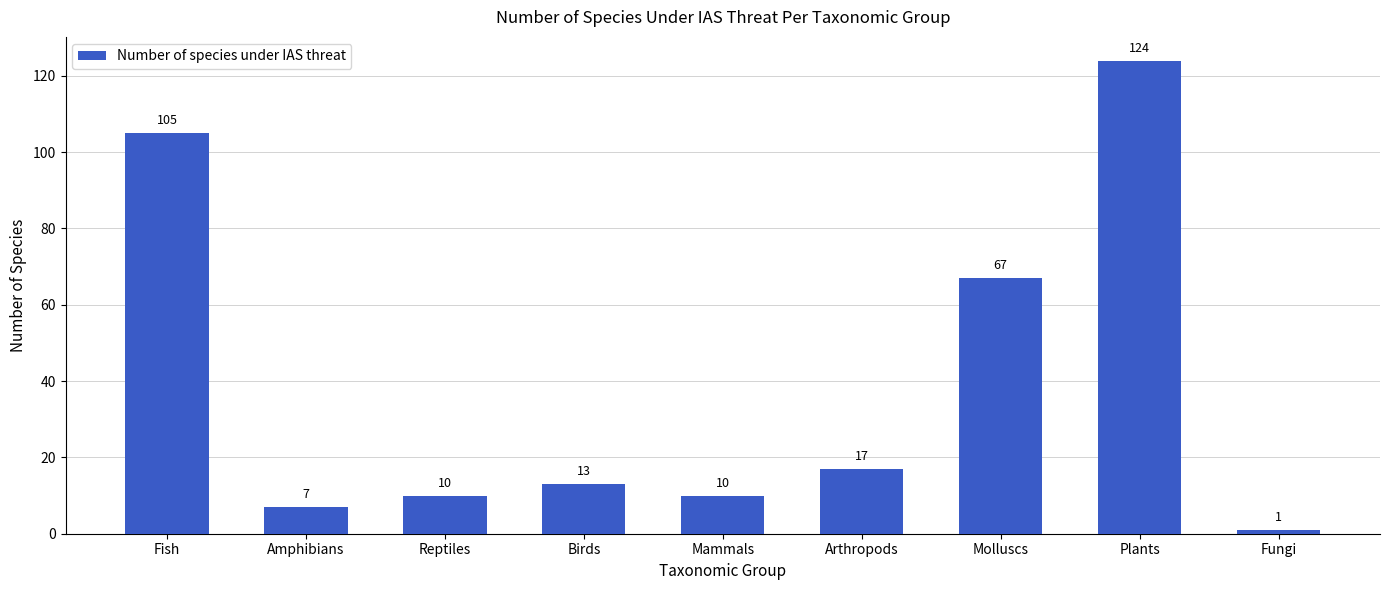

The chart shows a value of 139 at Fish. True or false?

False